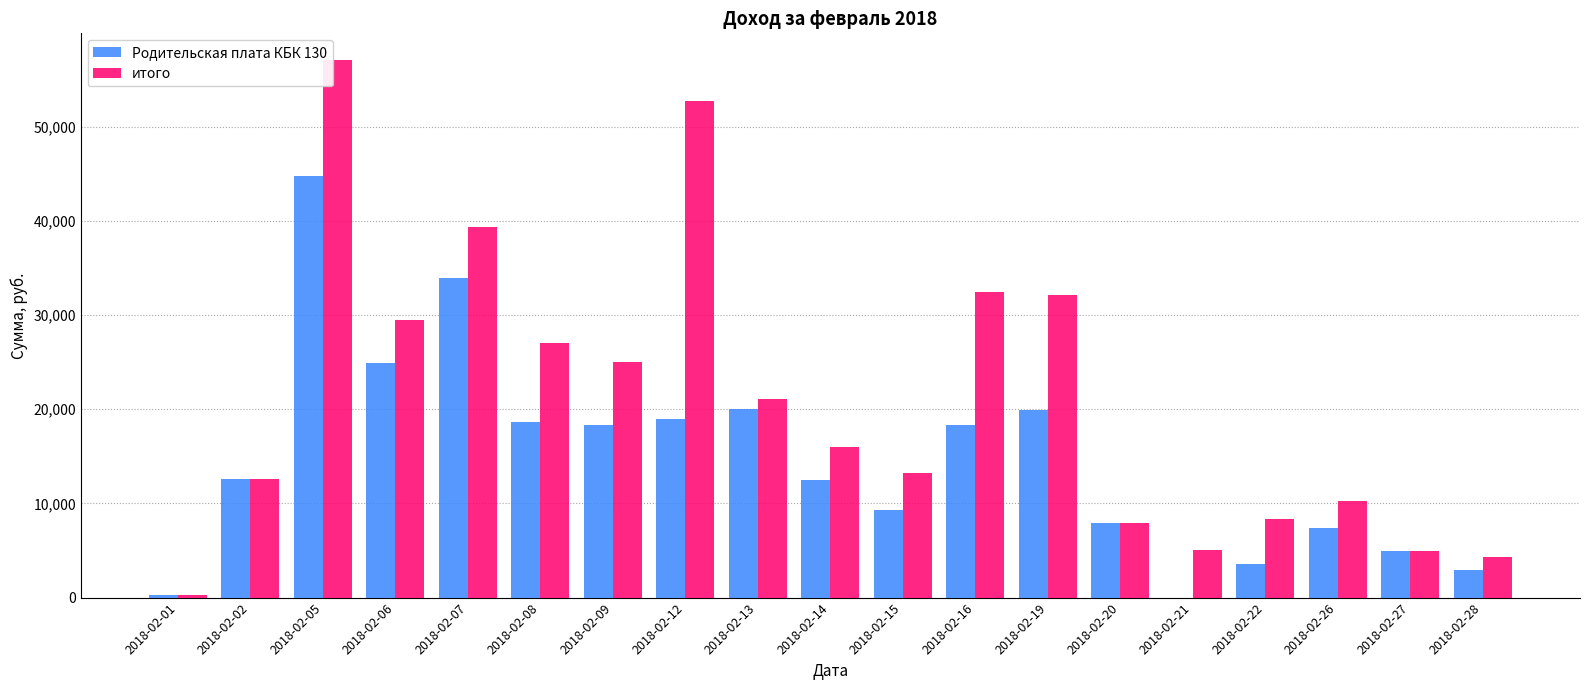

Which series changed the most between 2018-02-14 and 2018-02-27?

итого